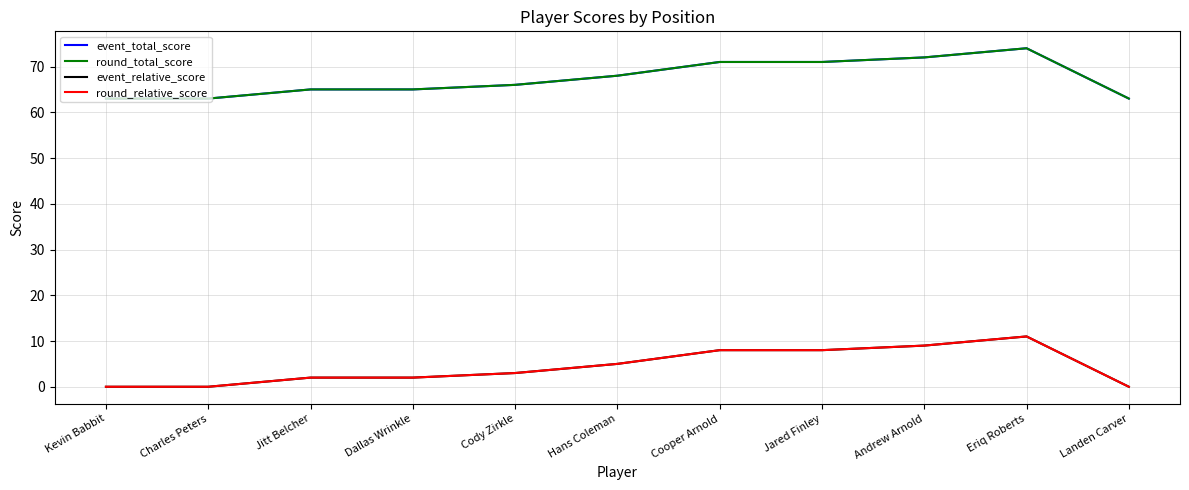

At Dallas Wrinkle, list the series in order from smallest to largest.

event_relative_score, round_relative_score, event_total_score, round_total_score